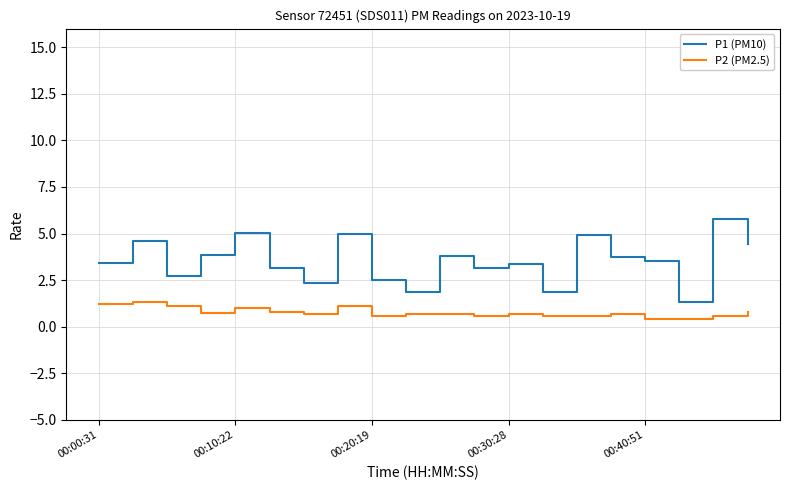

List the series in order of their overall mean, lowest first.

P2 (PM2.5), P1 (PM10)